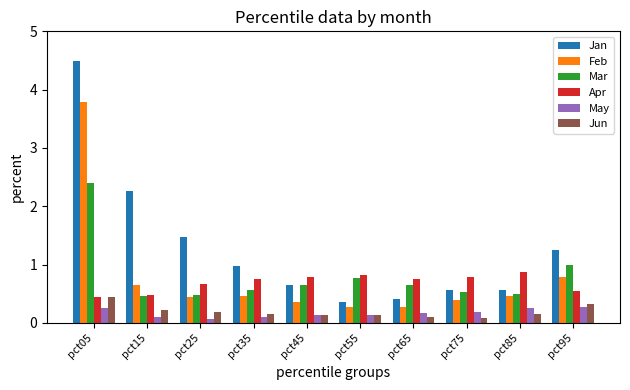

Is it true that Mar equals 0.3 at pct55?

False